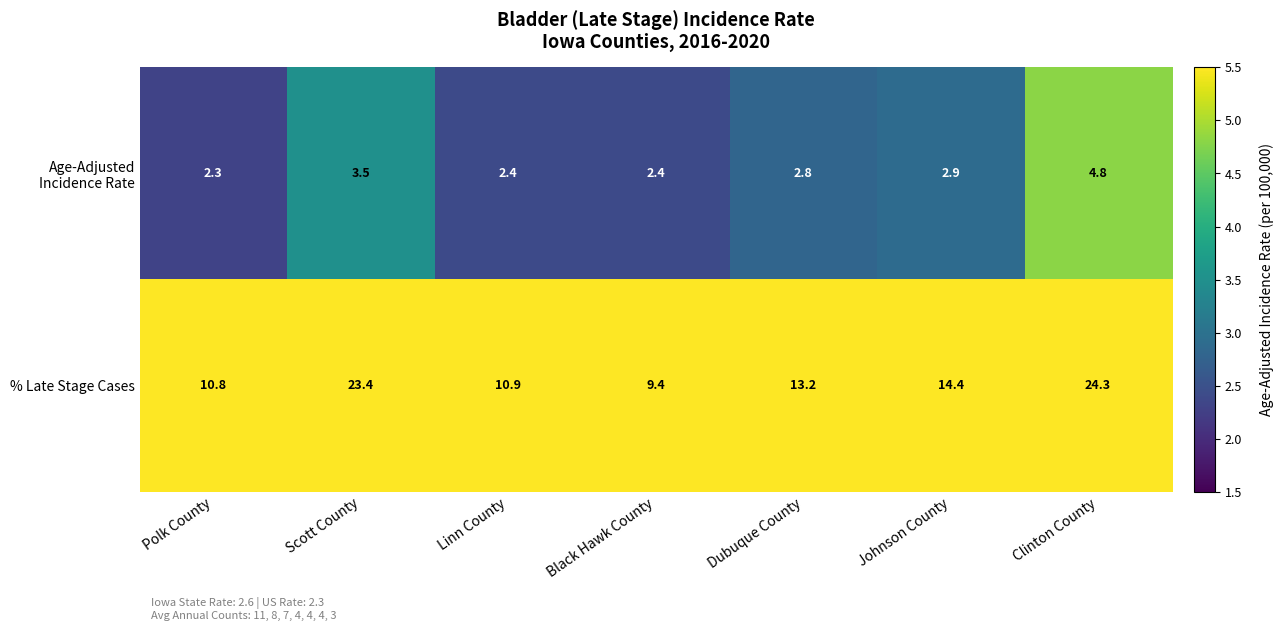

Which label corresponds to the largest value in the chart?

Clinton County